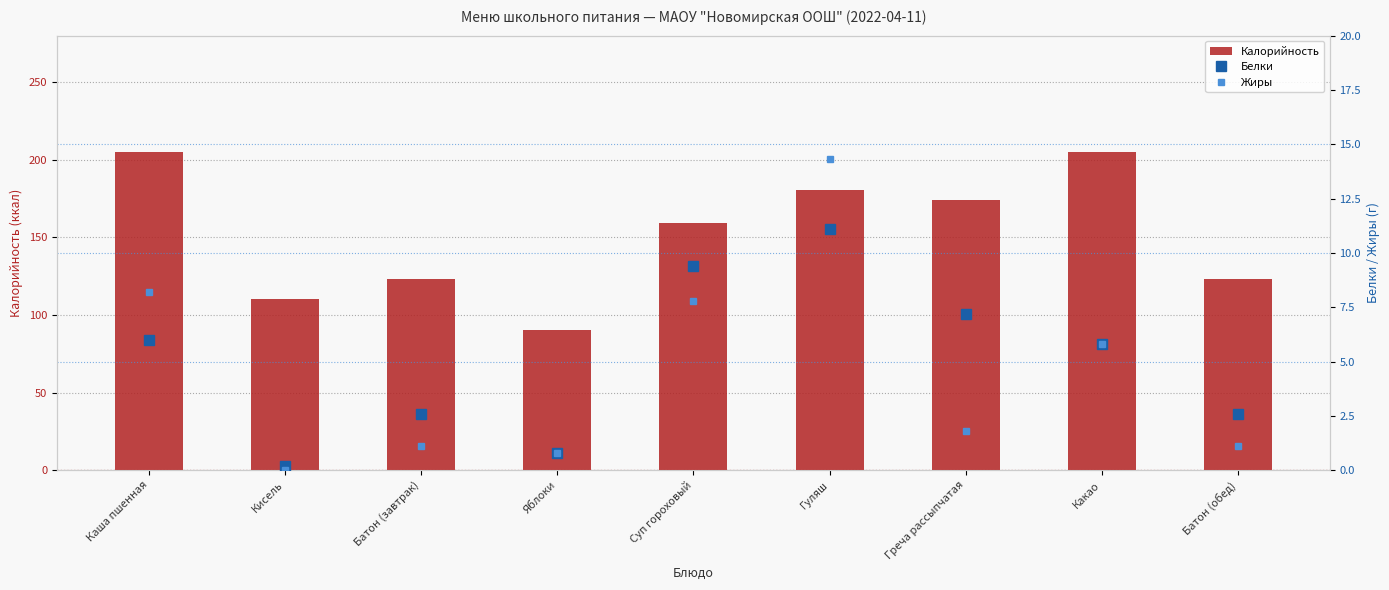

Rank the categories by Жиры value from highest to lowest.

Гуляш, Каша пшенная, Суп гороховый, Какао, Греча рассыпчатая, Батон (завтрак), Батон (обед), Яблоки, Кисель